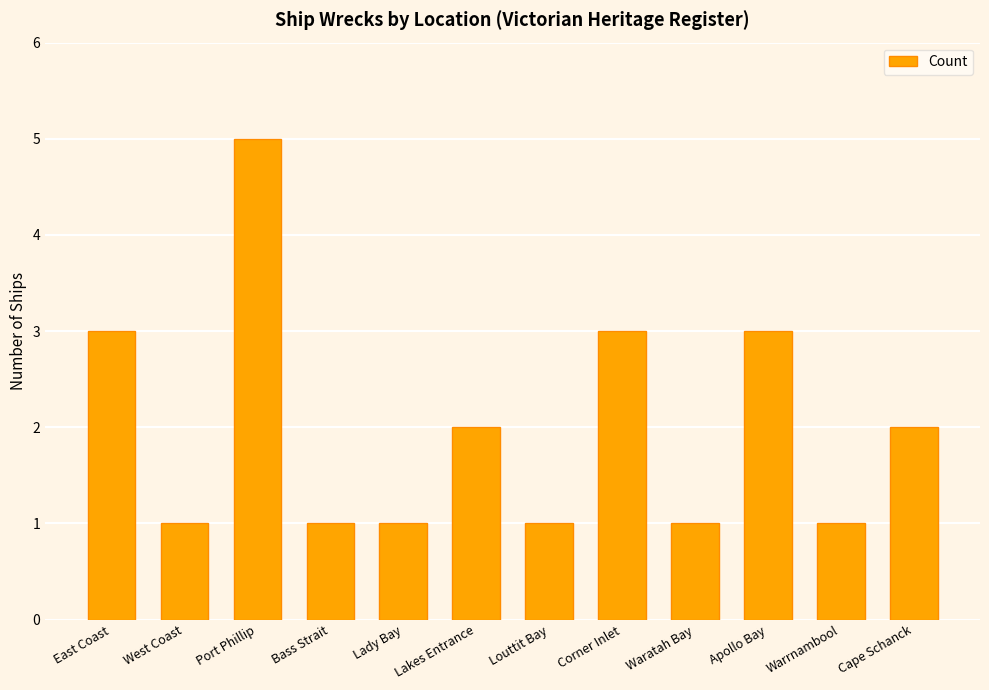

What is the greatest value displayed?

5